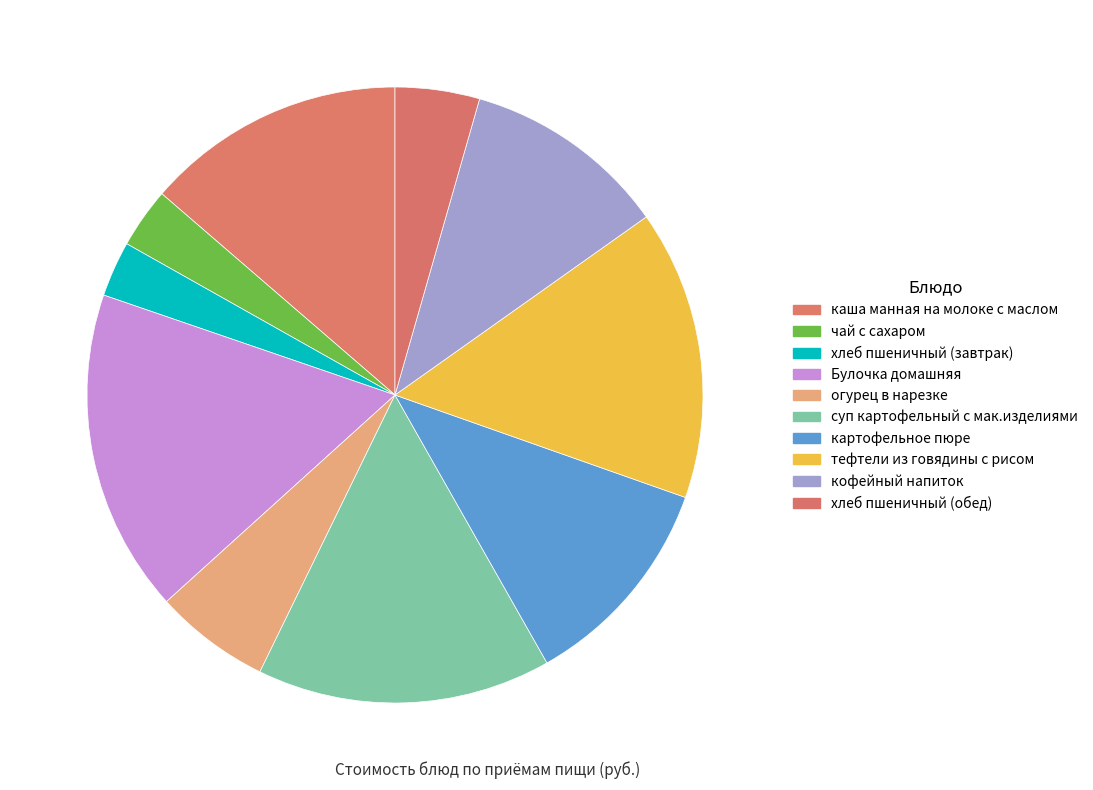

Does any single category account for the majority?

No